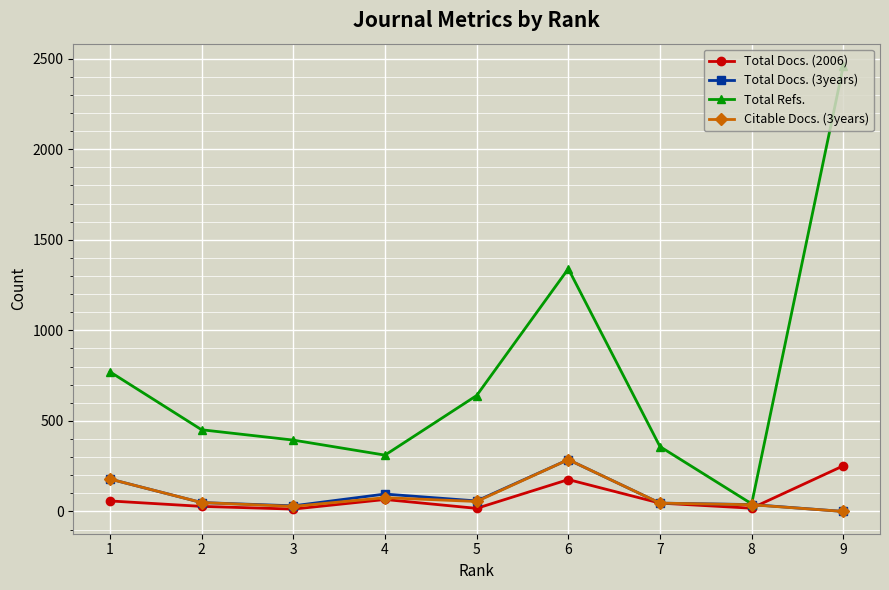

True or false: Total Refs. has more than 1 interior local peaks.

False